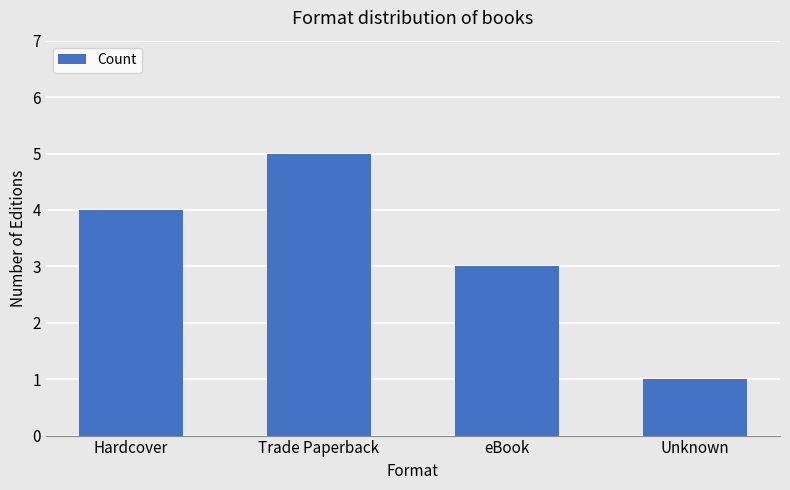

Approximately how many times larger is the value at Unknown compared to eBook?

0.3